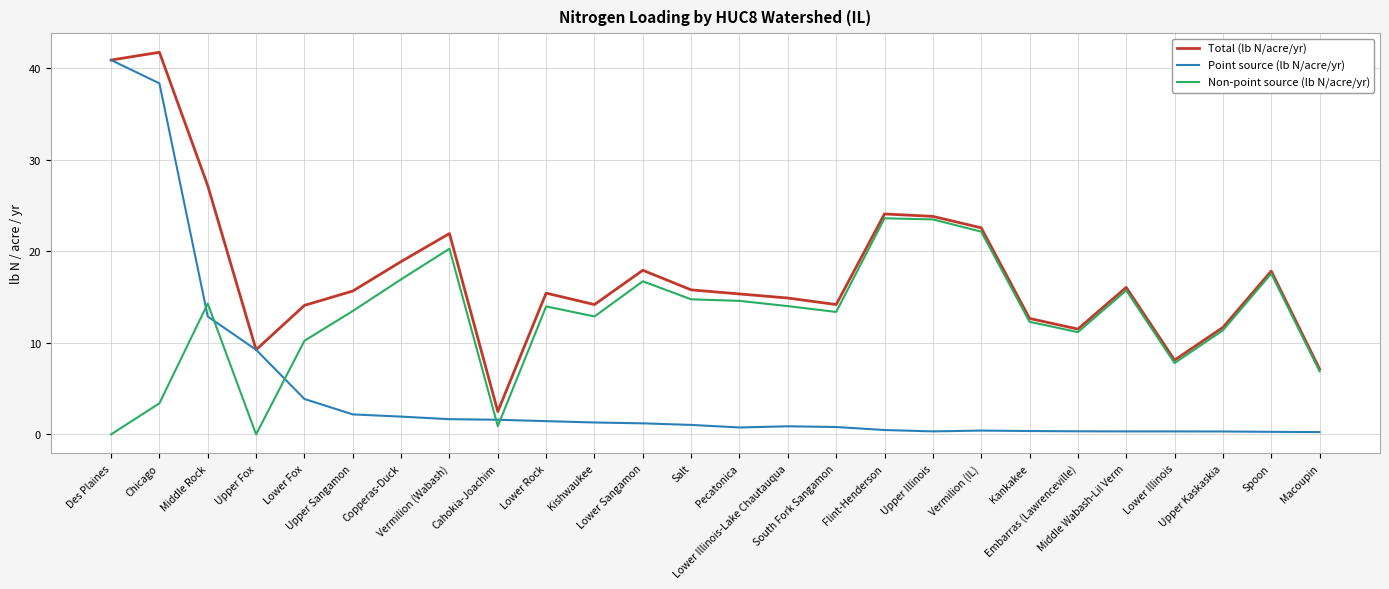

What value does the Total (lb N/acre/yr) series have at Des Plaines?

40.9